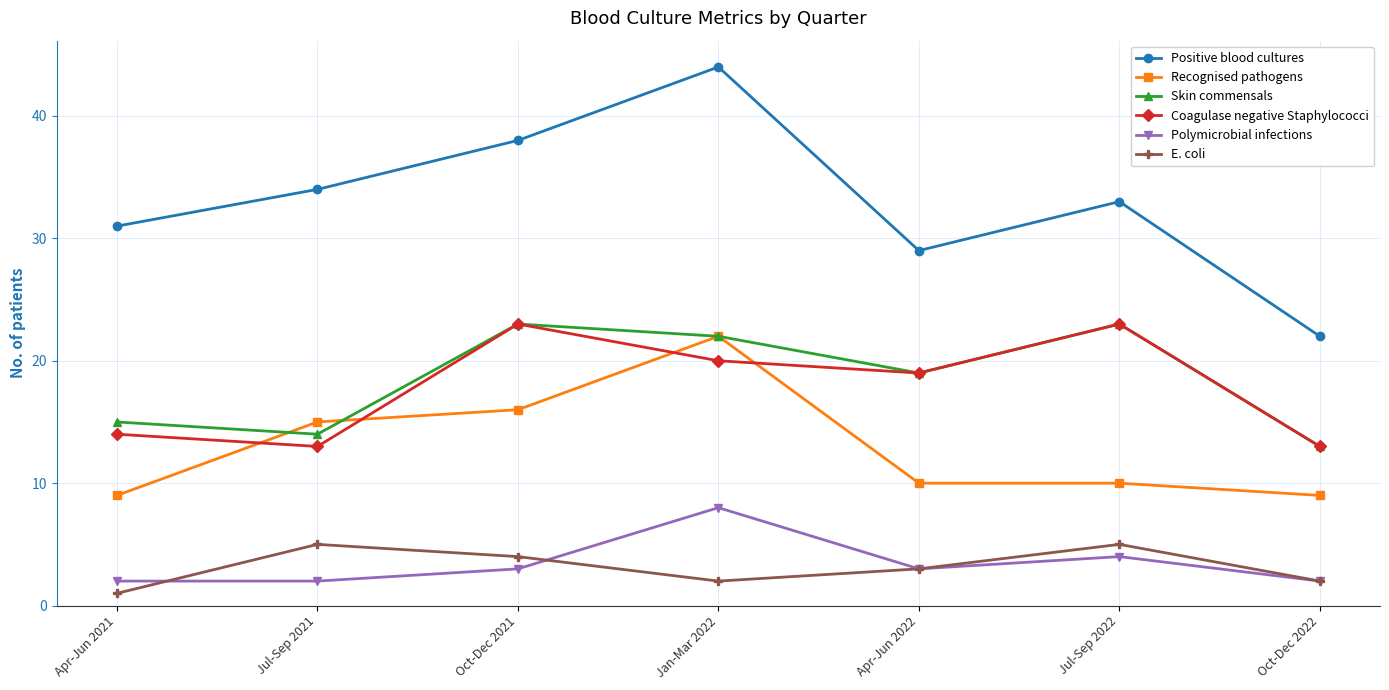

How many data points in Polymicrobial infections are less than 3?

3